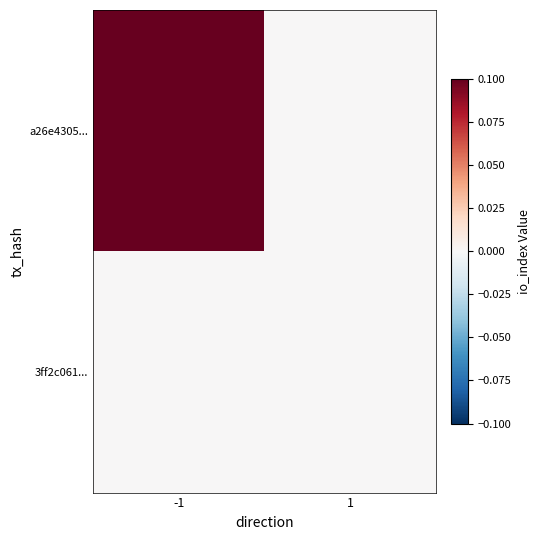

How many data points does each series have?

2